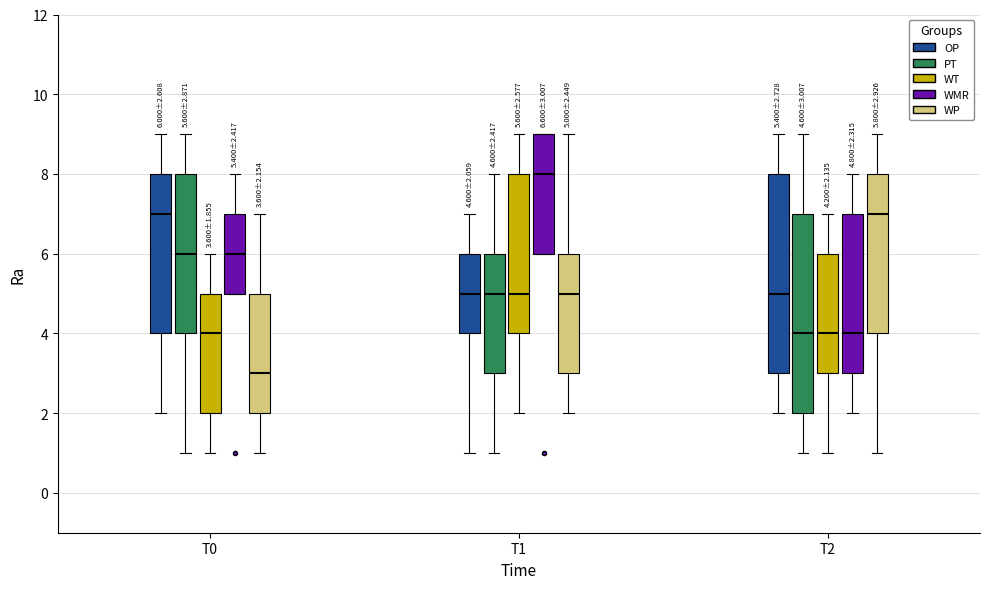

Which box's median line is the lowest?

T0 (WP)